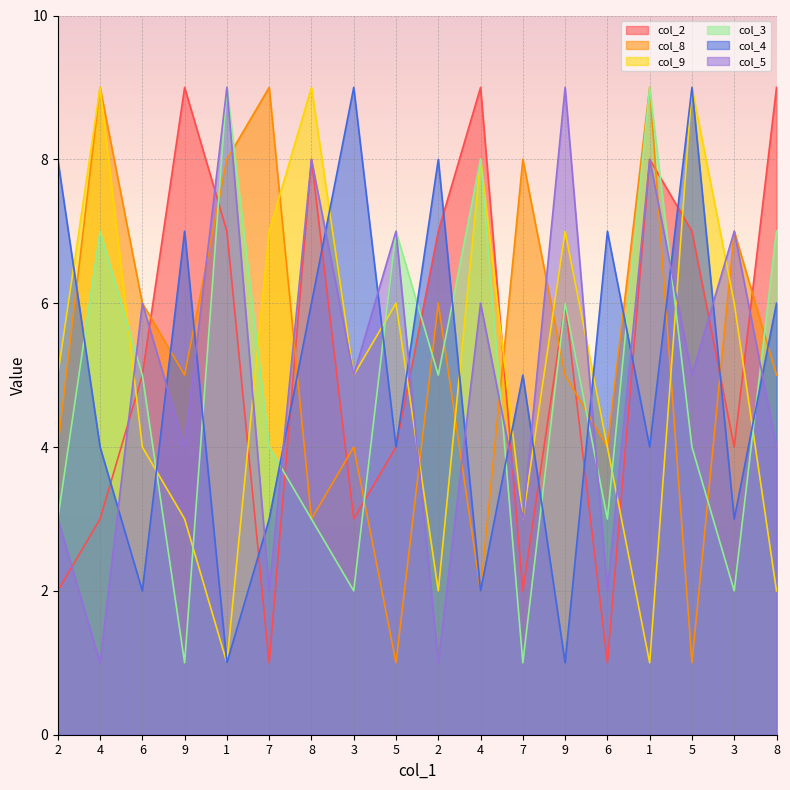

How many times do col_3 and col_4 cross each other?

13